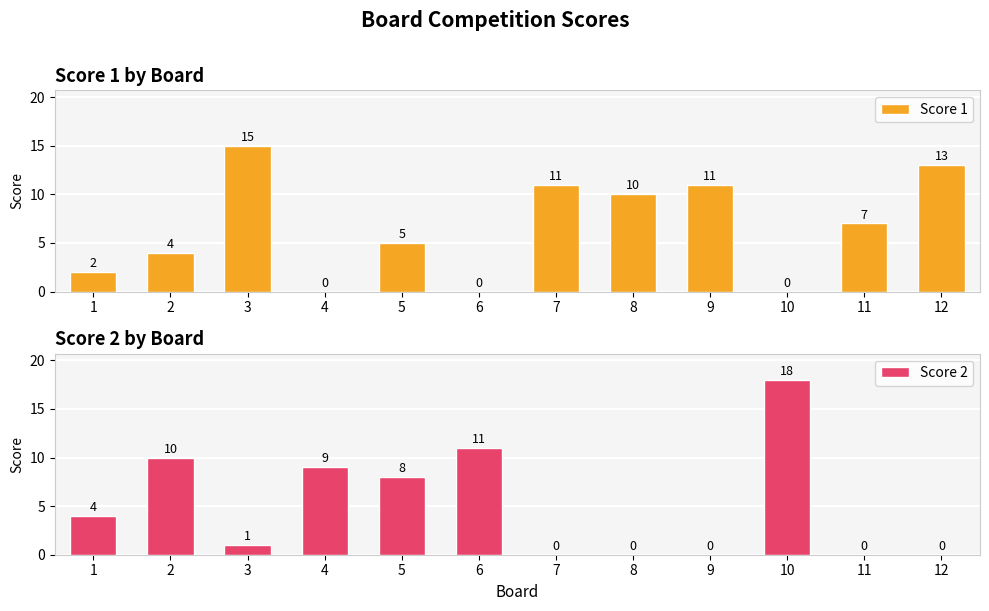

The Score 2 series shows 18 at 10. True or false?

True